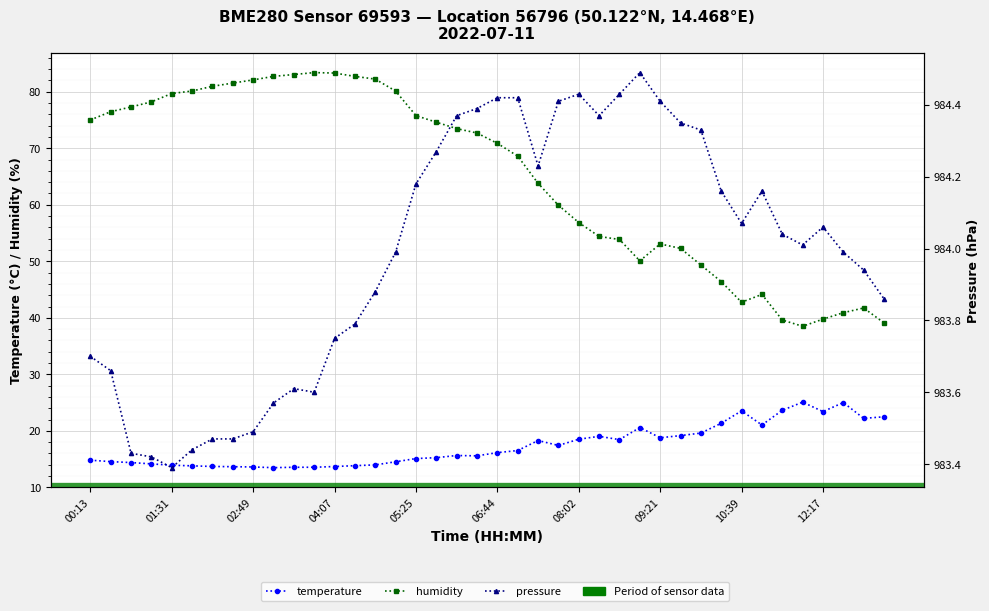

True or false: pressure has more than 1 points higher than both neighbors.

True